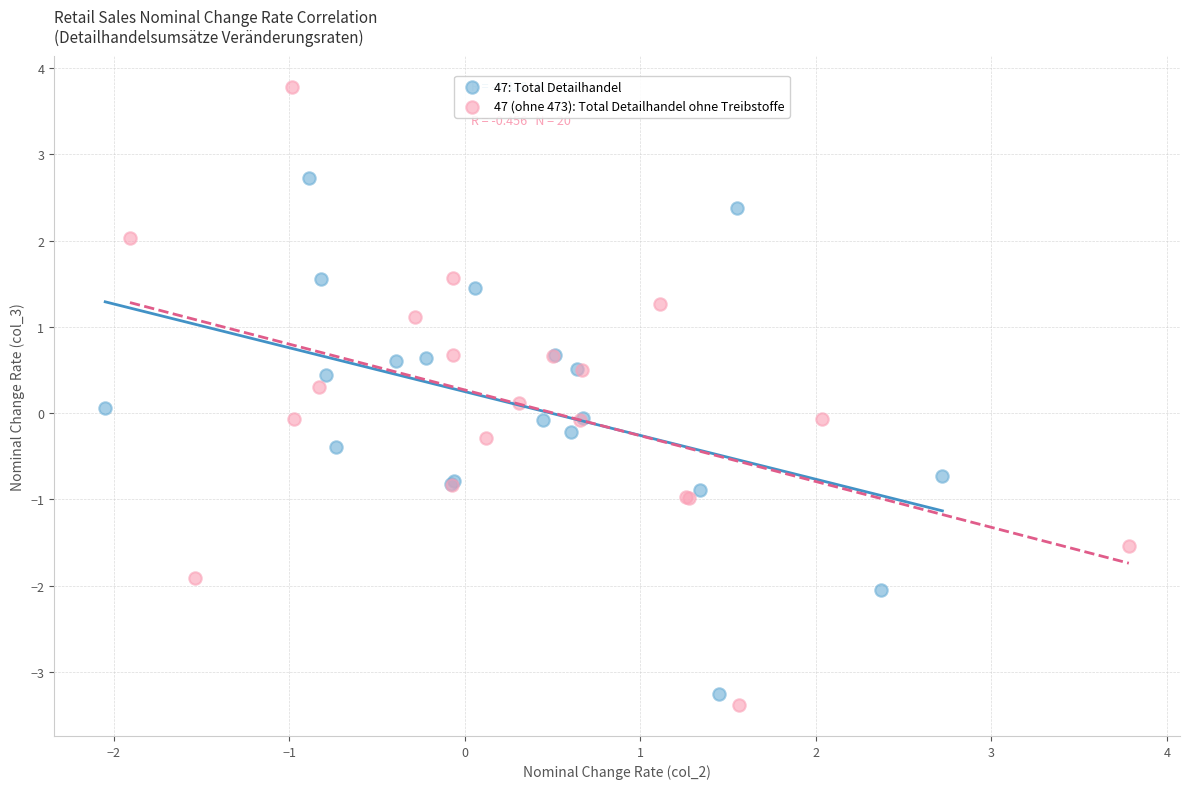

Which series reaches the maximum Y coordinate?

47 (ohne 473): Total Detailhandel ohne Treibstoffe